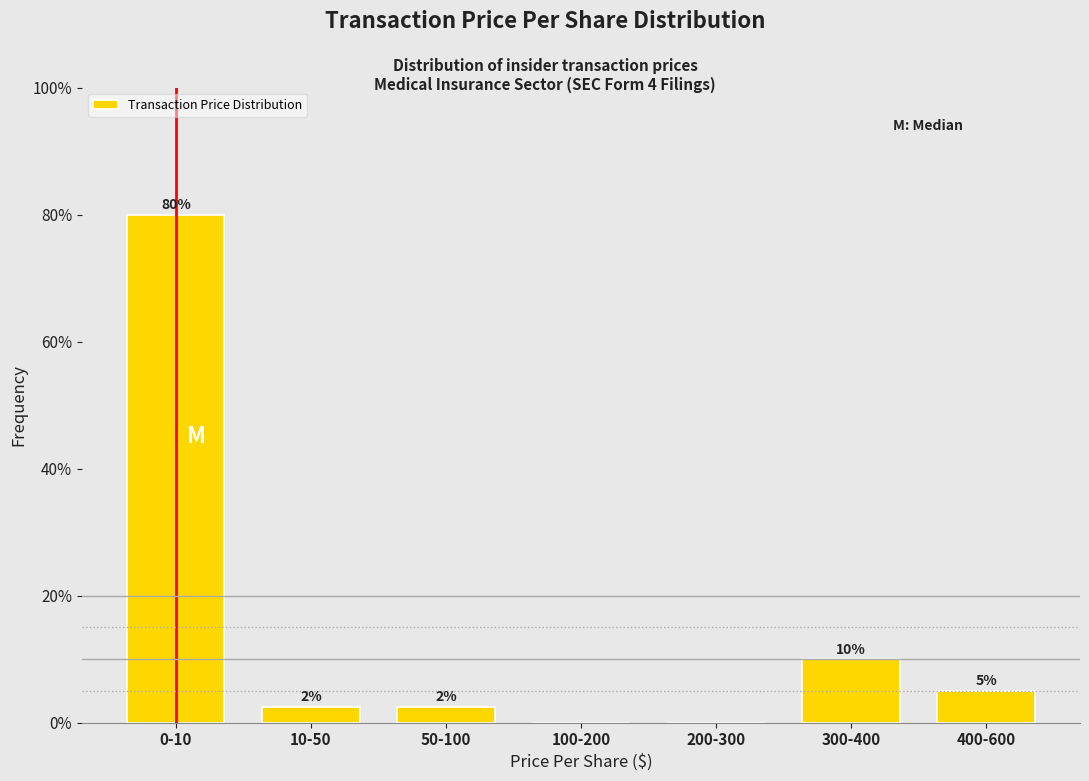

Which has a higher value, 400-600 or 100-200?

400-600